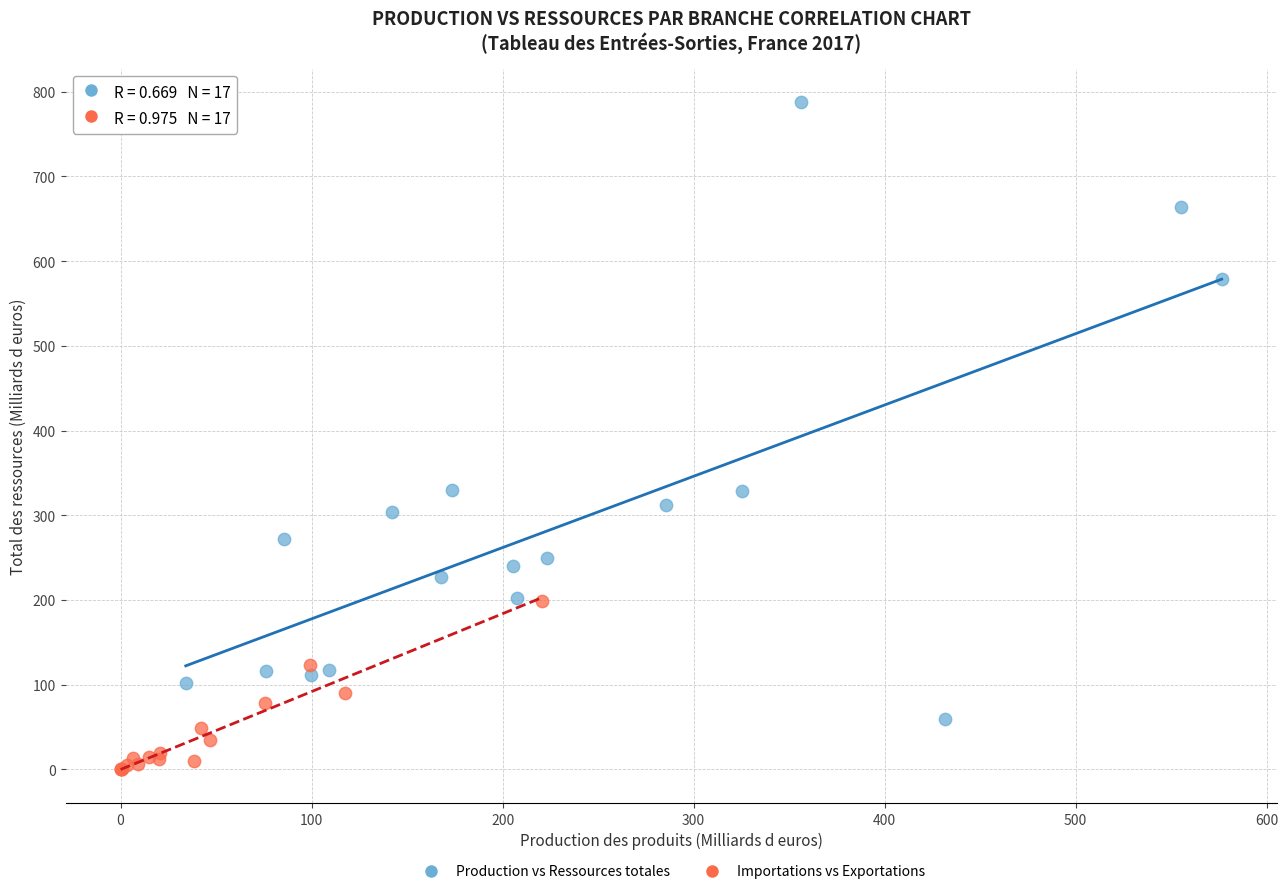

Which series contains the lowest Y value?

Importations vs Exportations